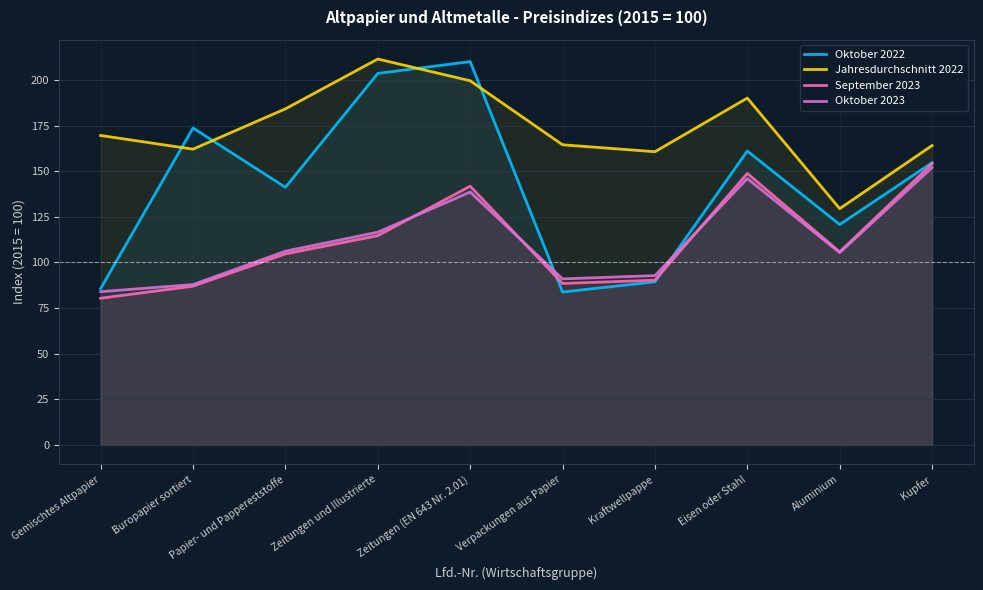

Reading right to left, what are all the values shown in this chart?

Oktober 2022: 154.7	120.8	161.1	89.4	83.8	210.1	203.6	141.2	173.7	85.7
Jahresdurchschnitt 2022: 164.1	129.5	190.1	160.7	164.5	199.6	211.5	184.2	162.1	169.6
September 2023: 154.1	105.8	148.8	90.3	88.5	141.8	114.7	104.7	87.0	80.4
Oktober 2023: 152.0	105.4	146.0	92.8	91.0	138.6	116.6	106.2	87.9	84.0